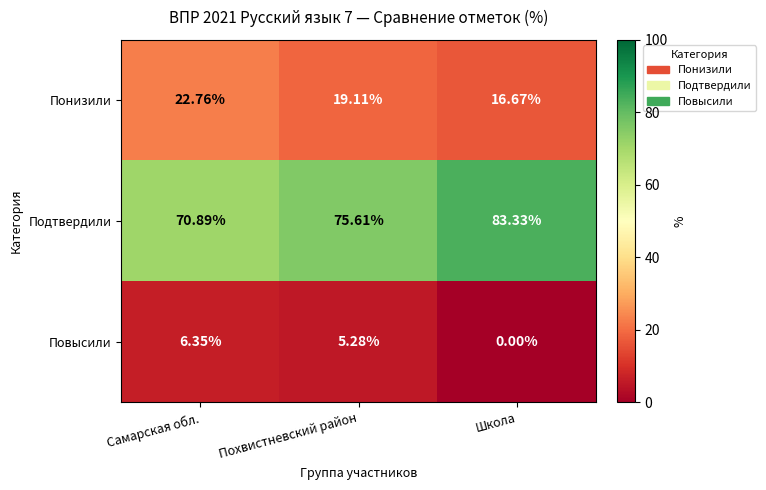

Rank the series by their maximum value, from highest to lowest.

Подтвердили, Понизили, Повысили